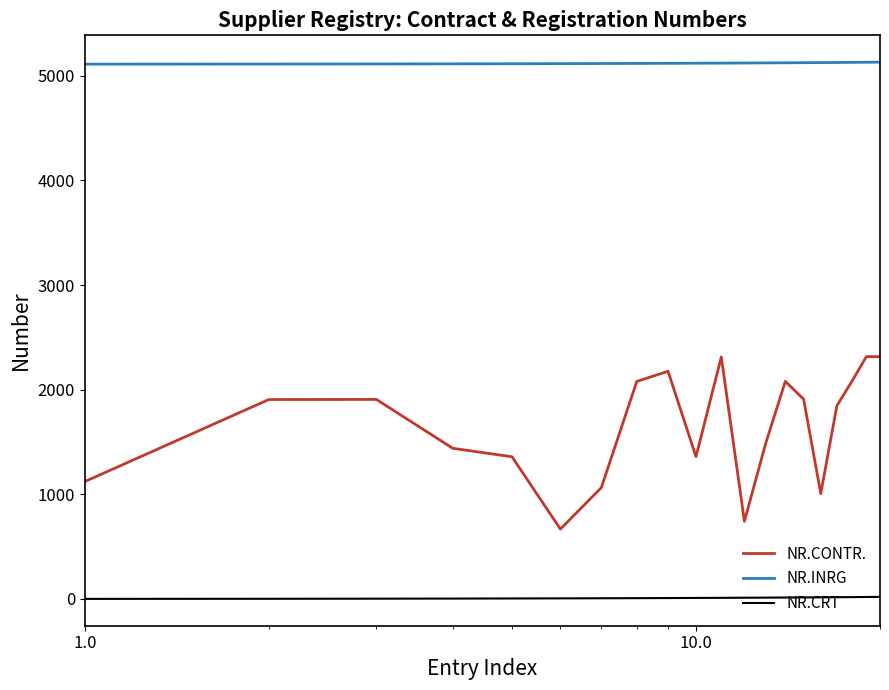

What is the maximum value shown in the chart?

5130